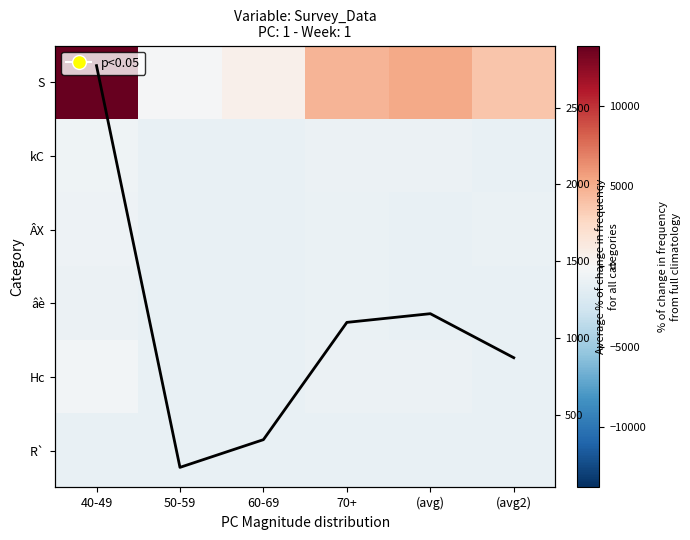

At how many categories does at least one series exceed 2698?

4